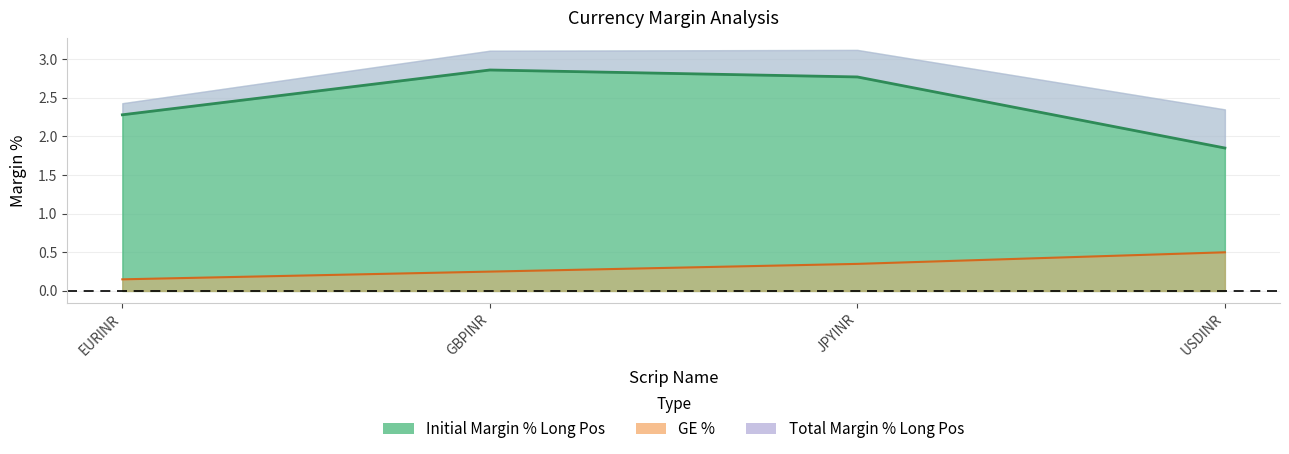

True or false: Initial Margin % Long Pos and GE % intersect in this chart.

False